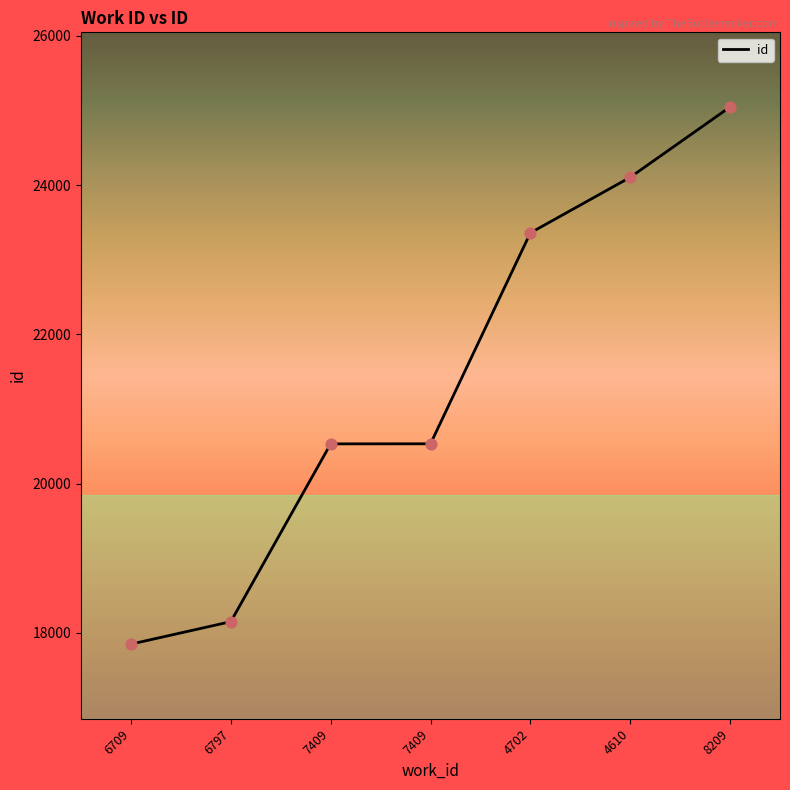

Between 7409 and 6709, which is larger?

7409